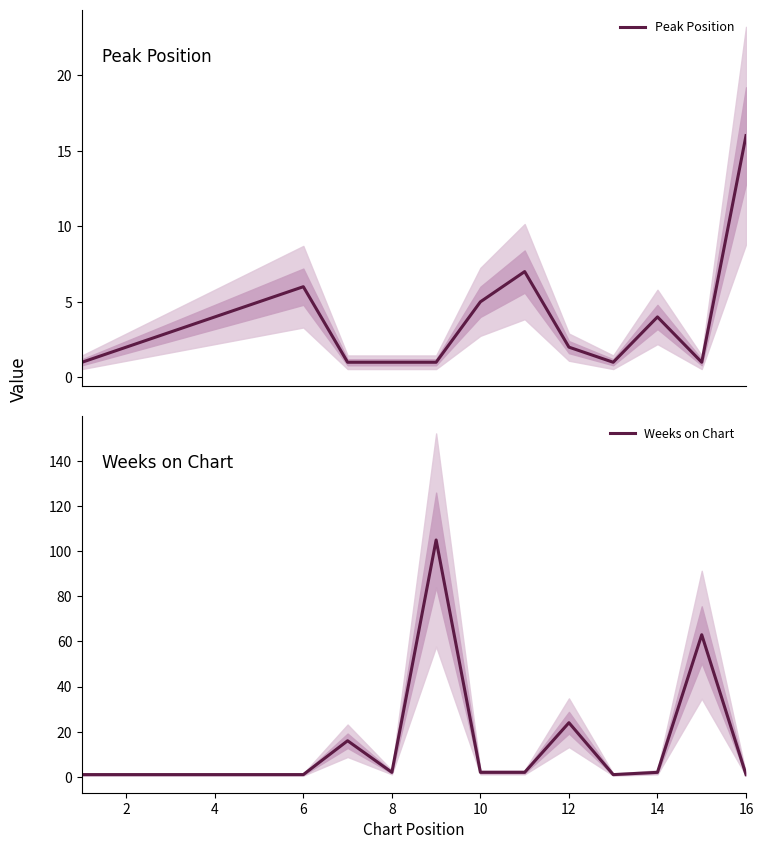

What are all the series names shown in the legend?

Peak Position, Weeks on Chart